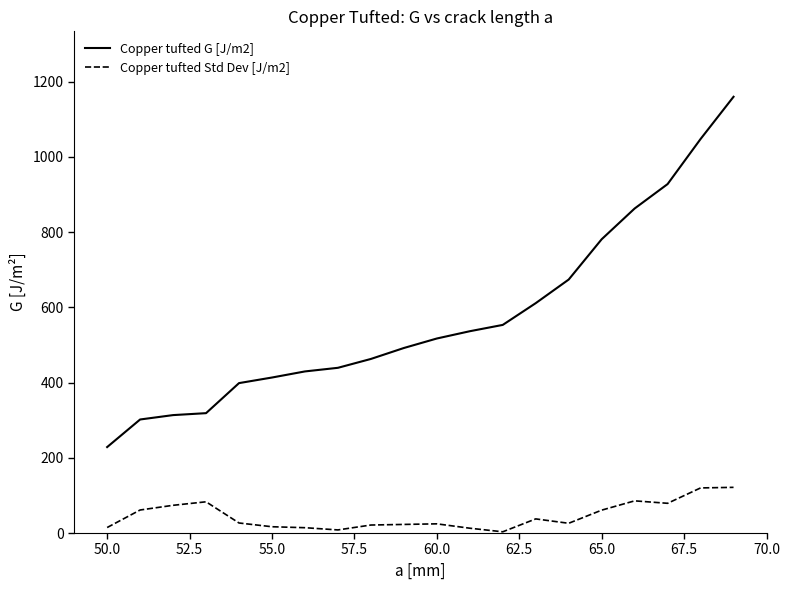

Which series has the largest range (max minus min)?

Copper tufted G [J/m2]